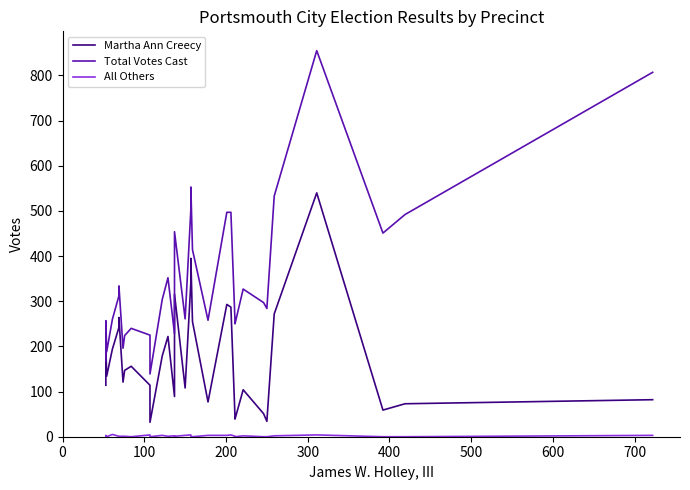

Does the chart display data point markers on the line(s)?

No